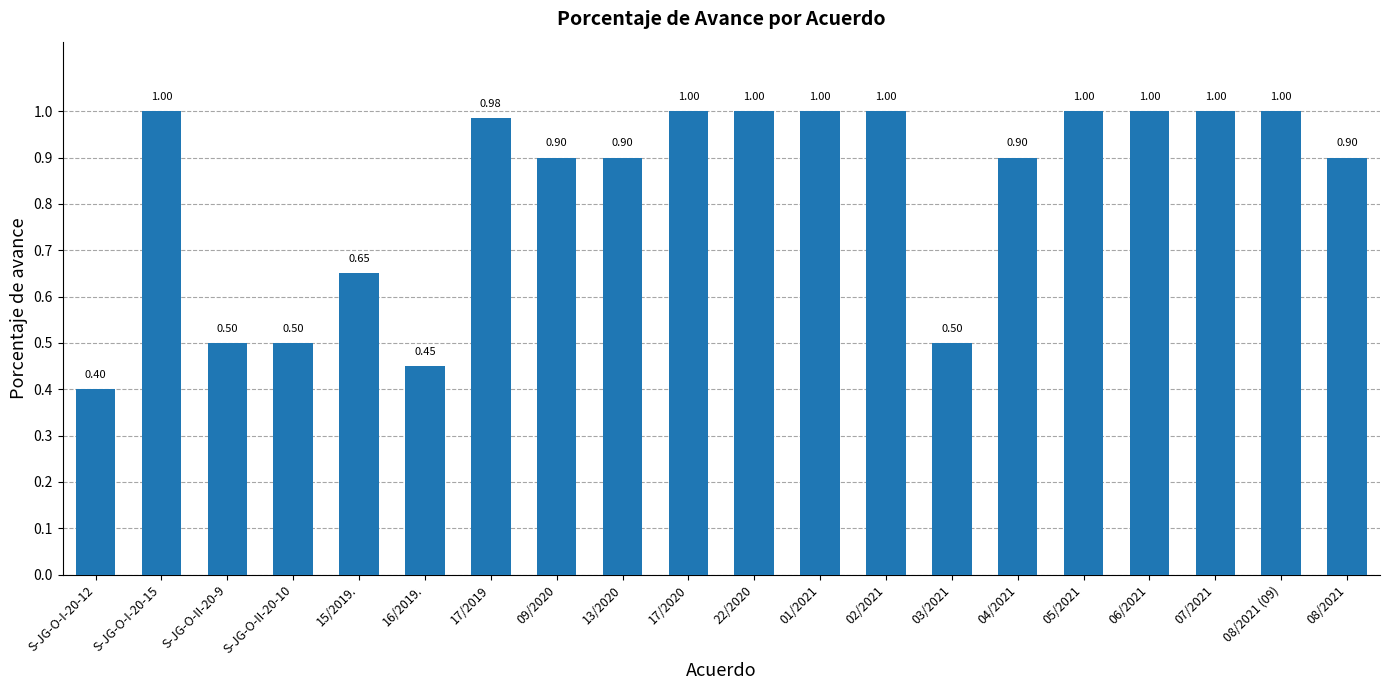

What is the change in value from S-JG-O-II-20-10 to 08/2021 (09)?

+0.5